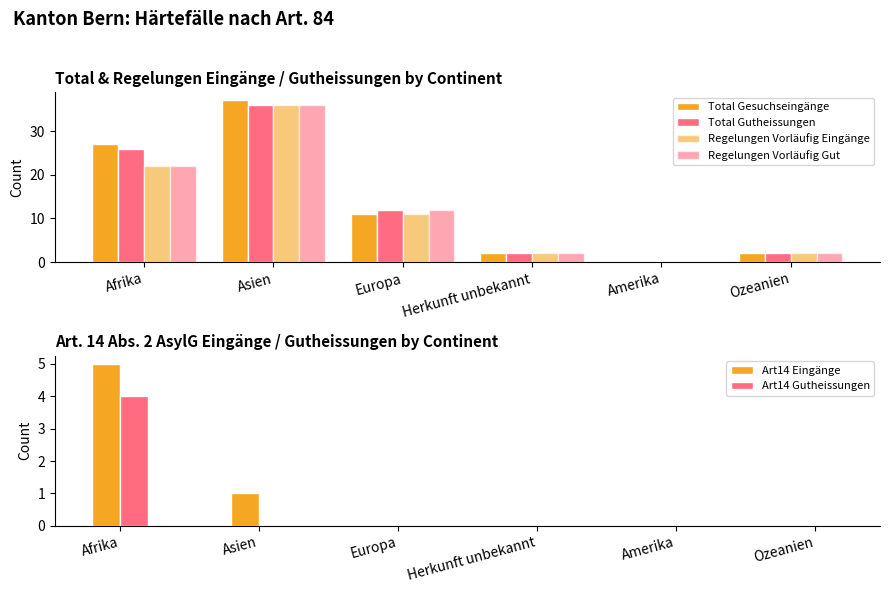

What is the average value of the Total Gutheissungen series?

13